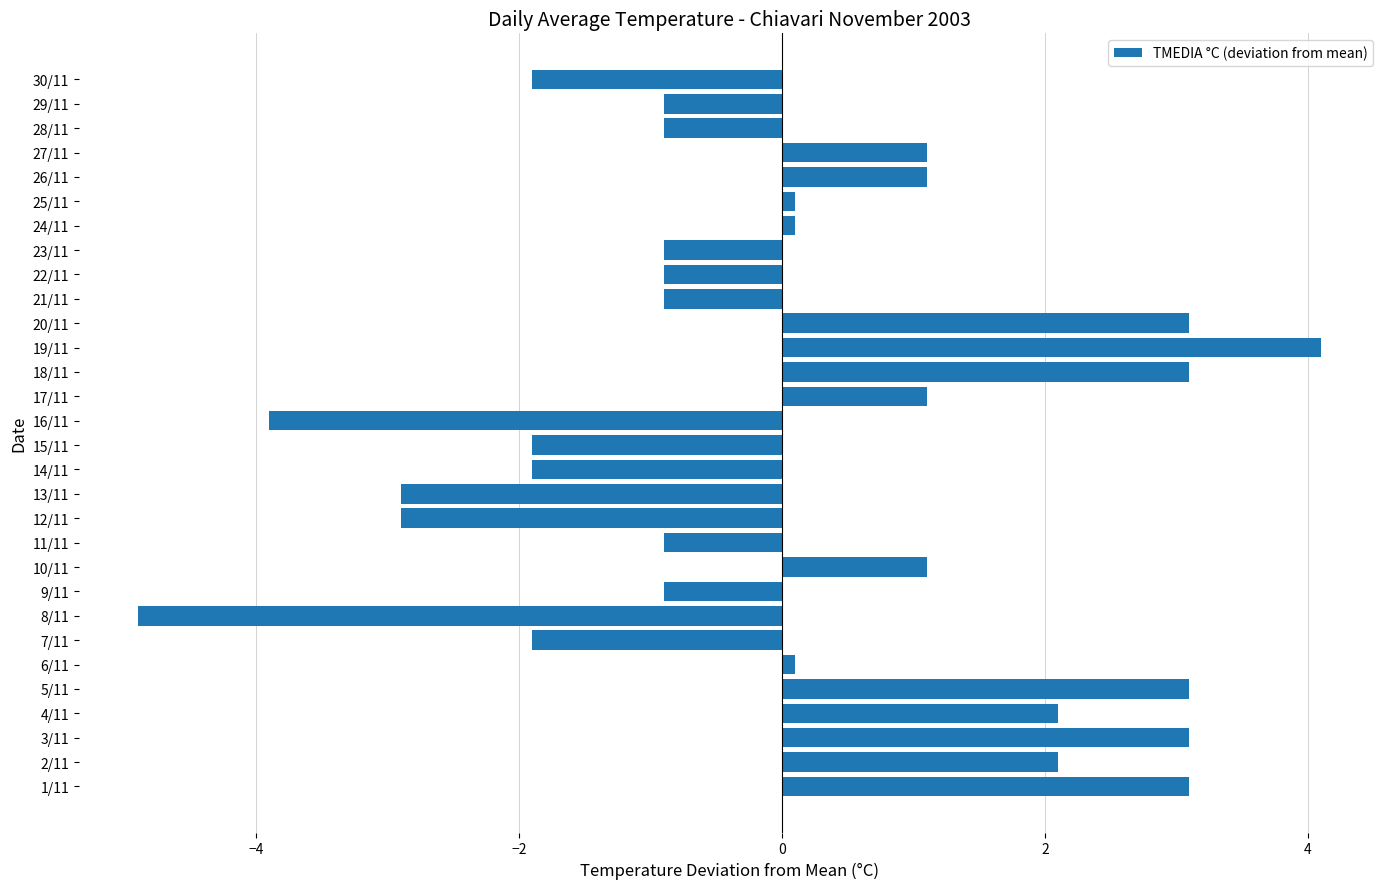

Which label corresponds to the smallest value in the chart?

8/11